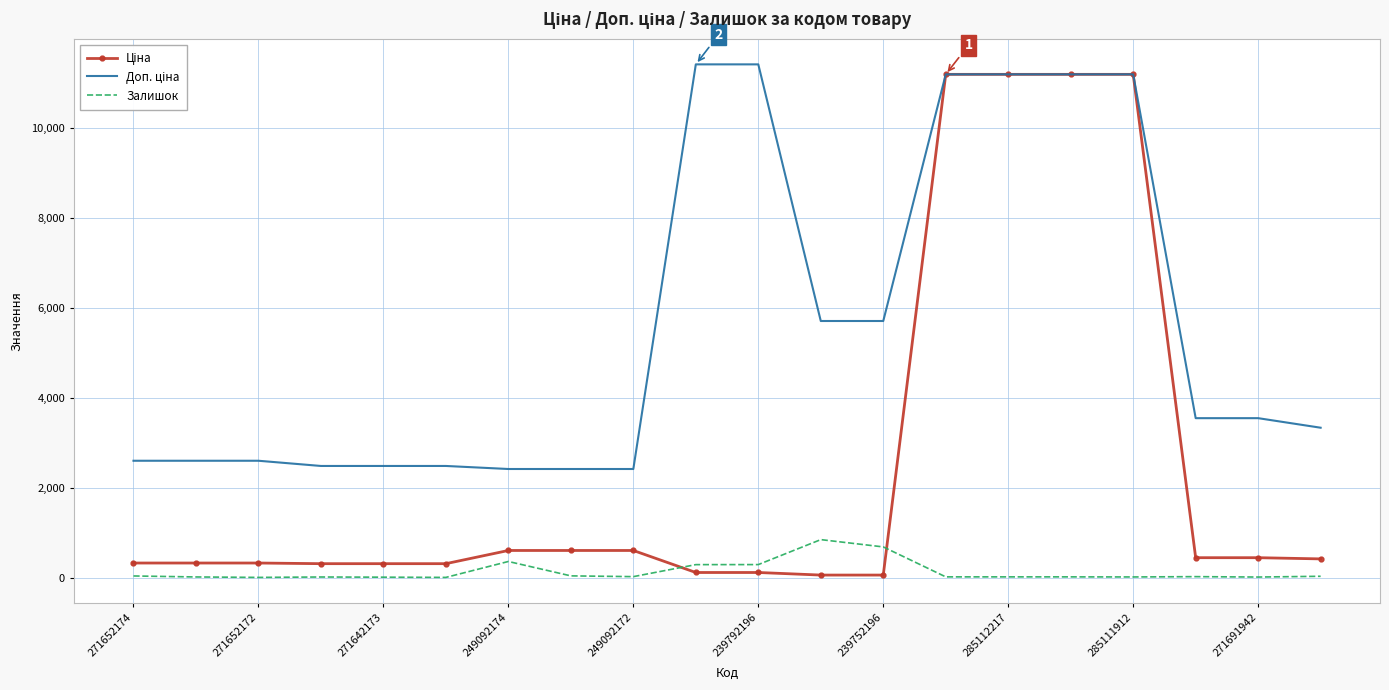

How many distinct data groups are displayed?

3